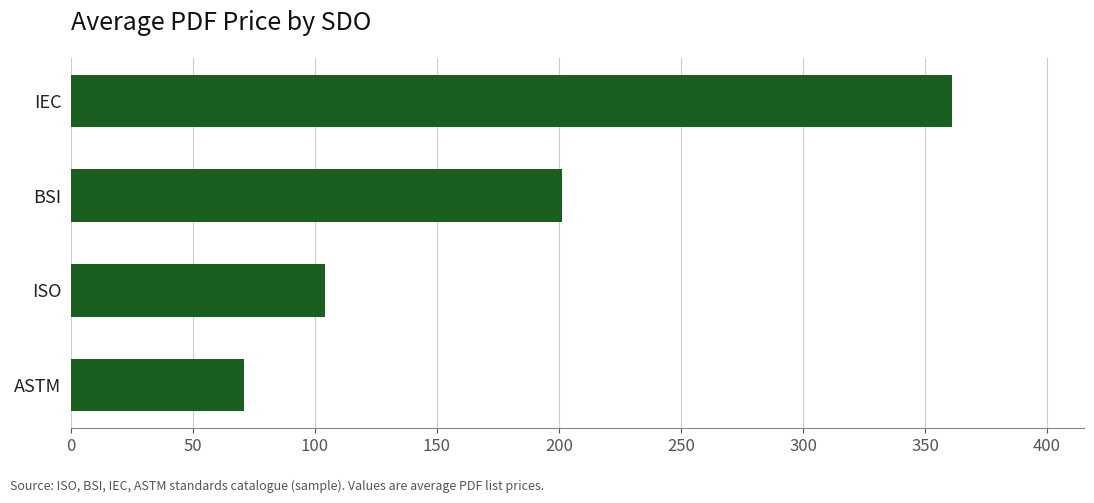

List the labels in order of value, largest first.

IEC, BSI, ISO, ASTM